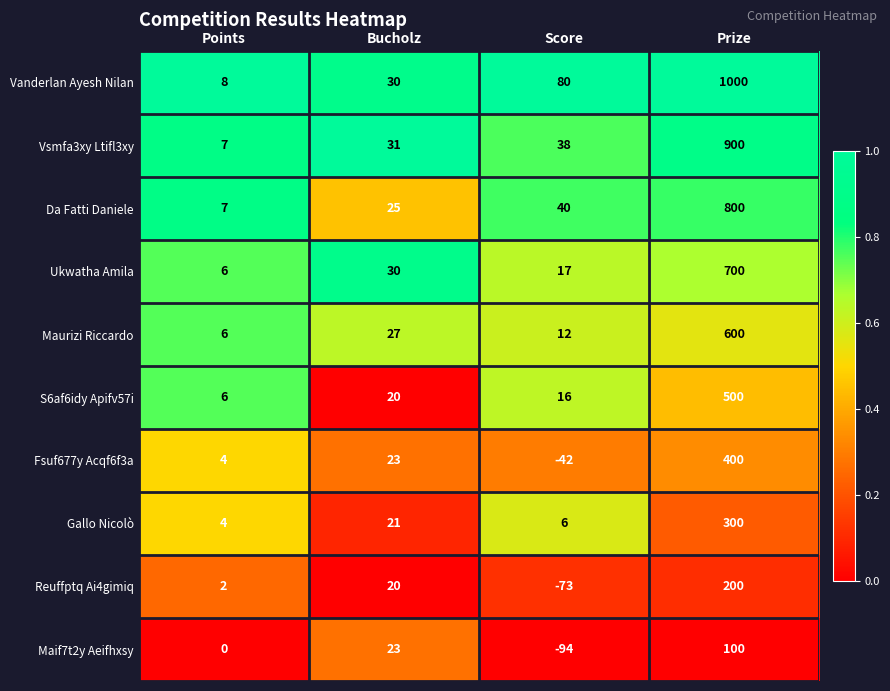

What is the maximum value for Da Fatti Daniele?

800